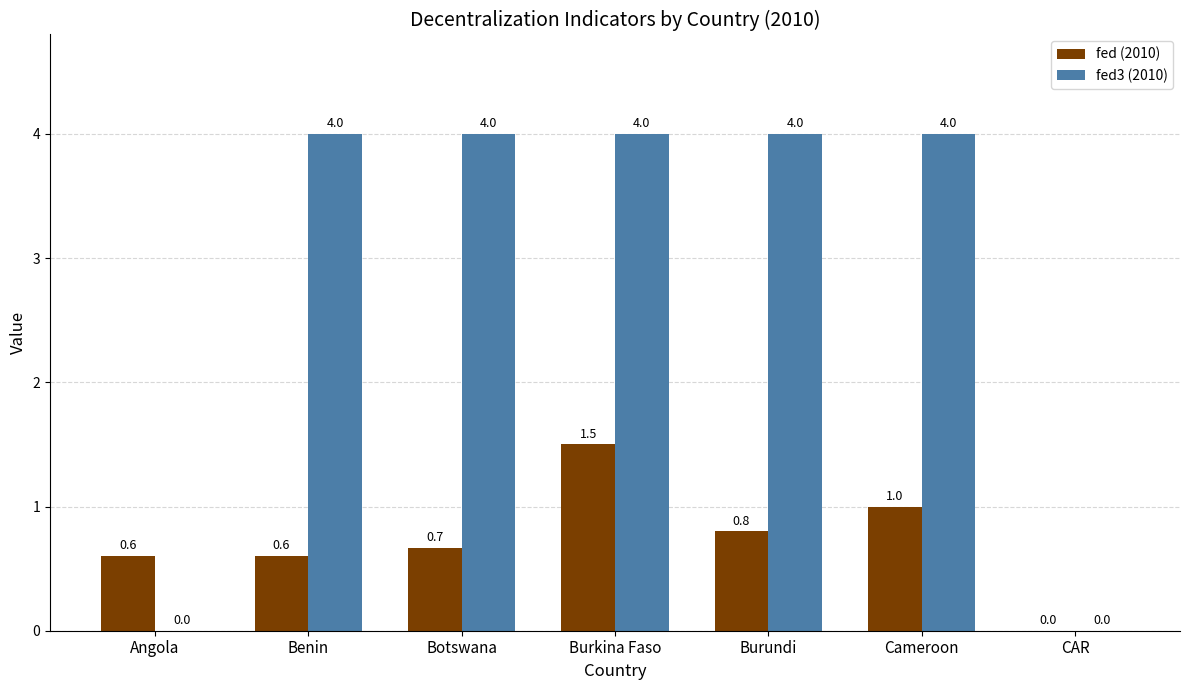

True or false: fed (2010) has a value of 0.5 at Burundi.

False